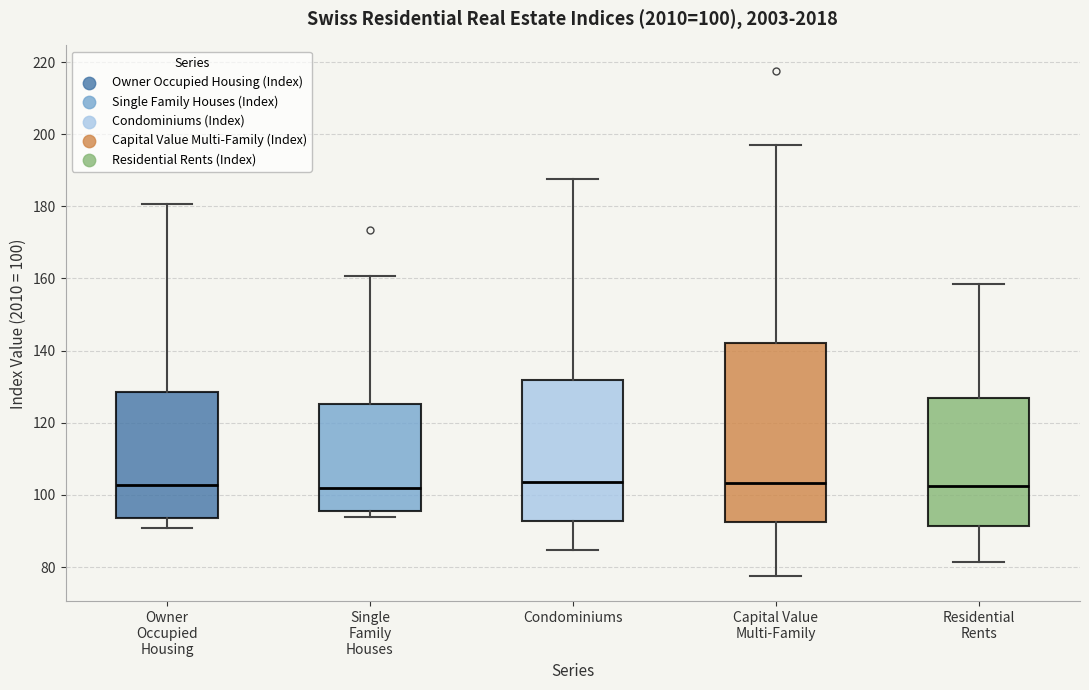

Which box is the tallest, from its lower edge to its upper edge?

Capital Value Multi-Family